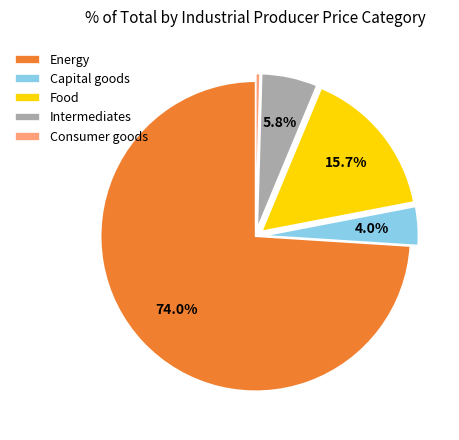

How many segments does this pie chart have?

5